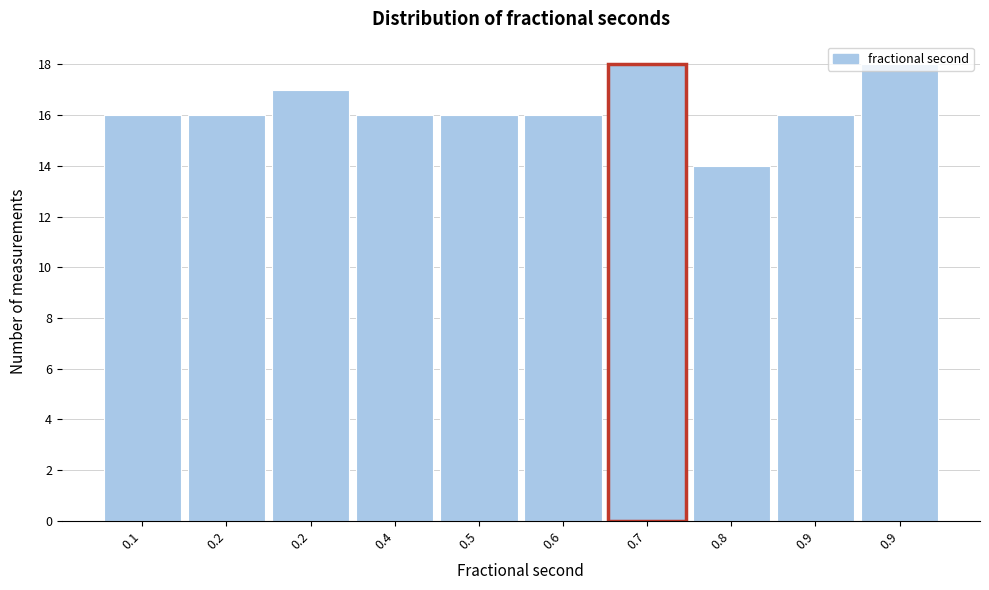

How many series are shown in this chart?

1